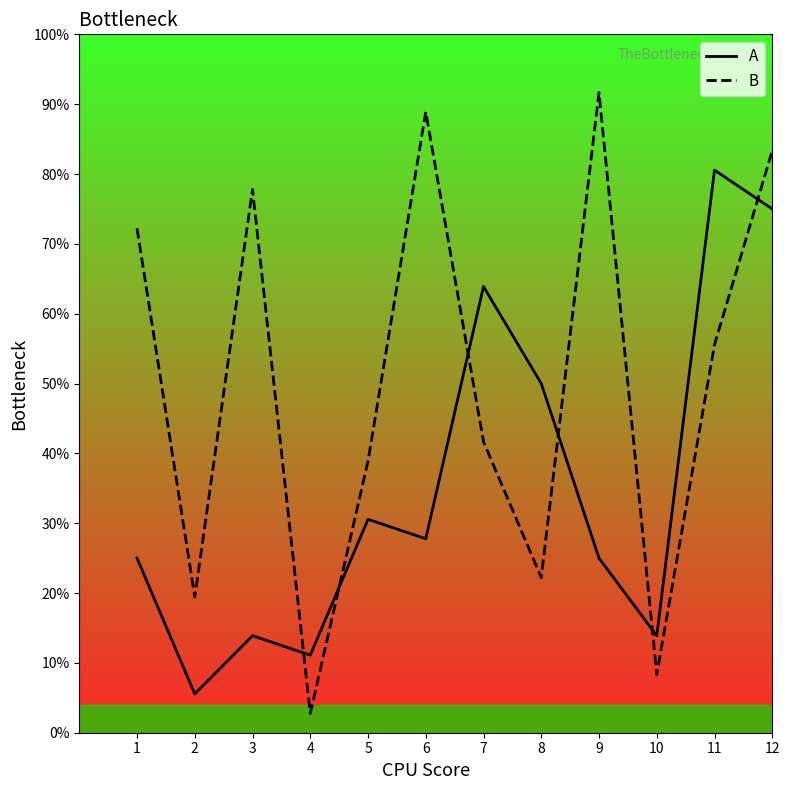

Reading left to right, extract all data points from this chart.

A: 25.0	5.6	13.9	11.1	30.6	27.8	63.9	50.0	25.0	13.9	80.6	75.0
B: 72.2	19.4	77.8	2.8	38.9	88.9	41.7	22.2	91.7	8.3	55.6	83.3